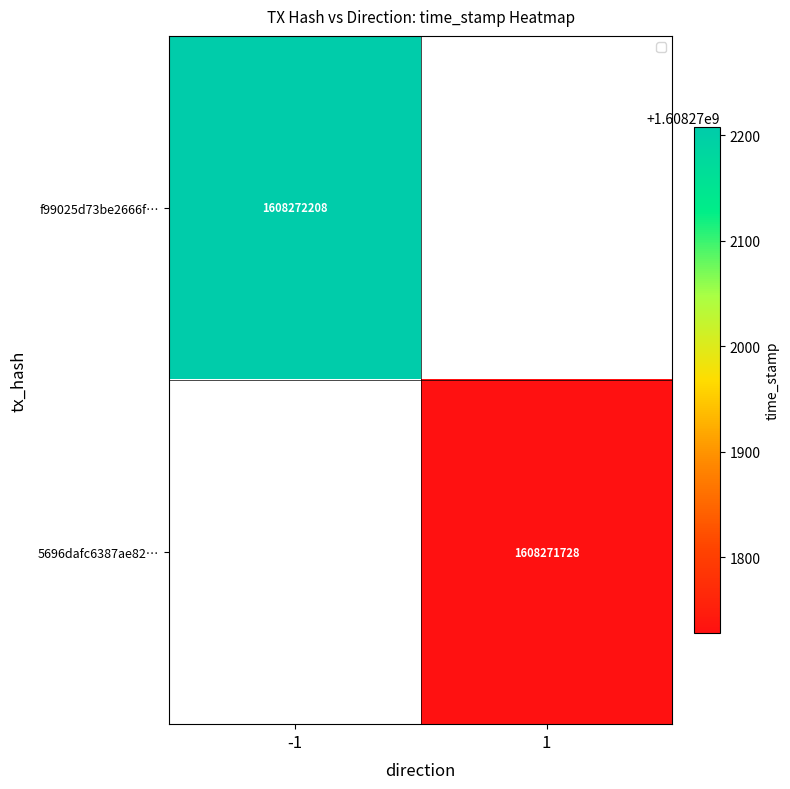

List the series in order of their peak value, highest first.

f99025d73be2666f59c4b58e306cc5571827039, 5696dafc6387ae82563f5c35f663f199e15e30b